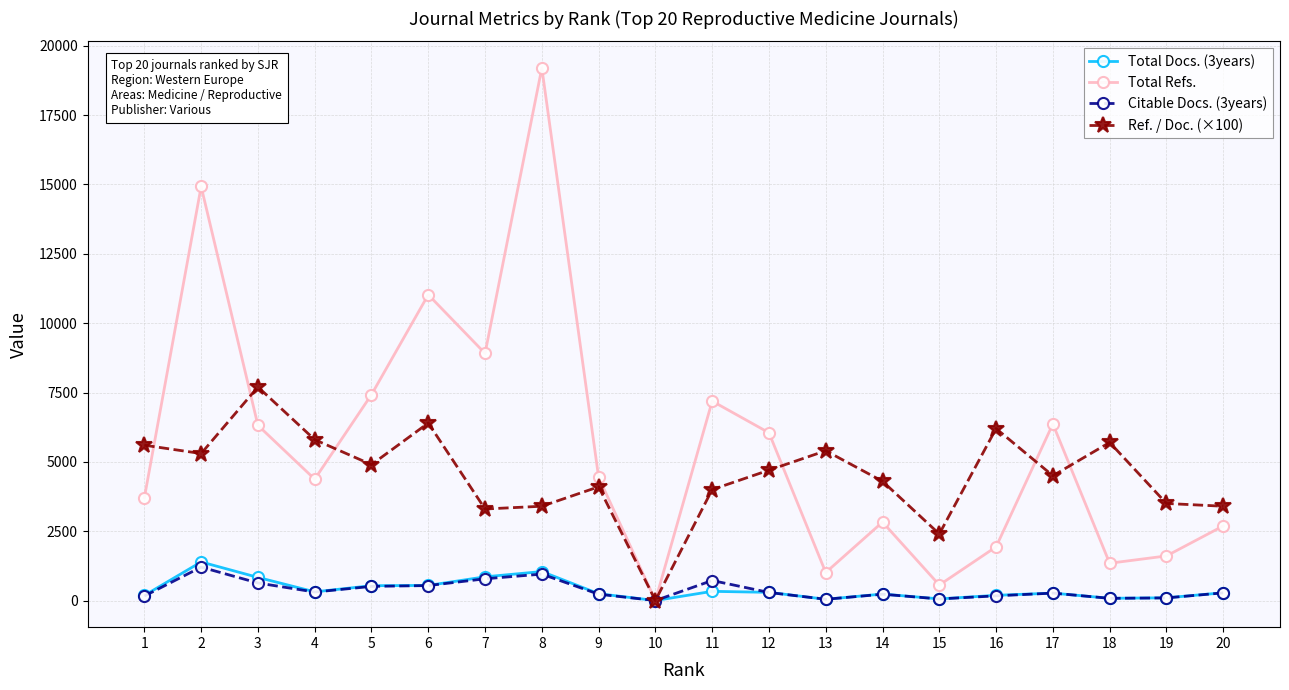

What is the difference between the highest and lowest values at 4?

5494